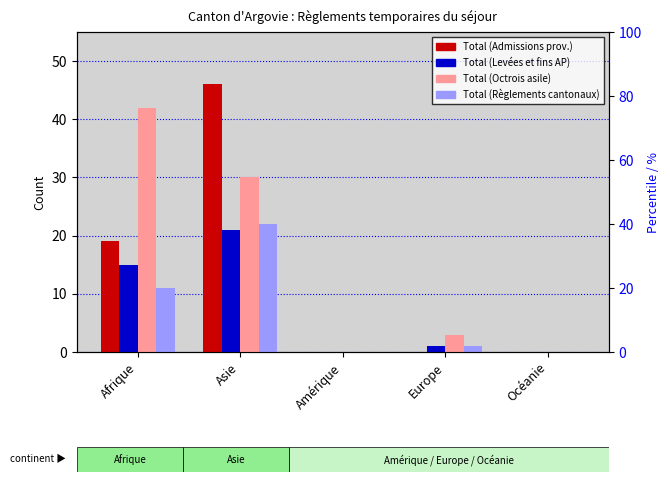

Is it true that Total (Admissions prov.) equals 28 at Afrique?

False